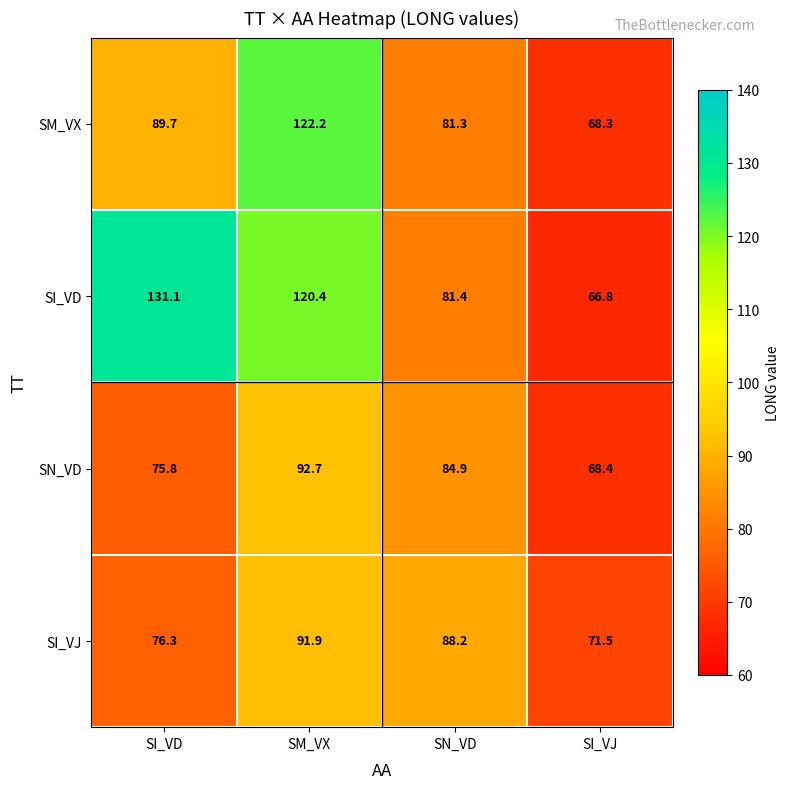

What is the difference between the highest and lowest values at SI_VJ?

4.7